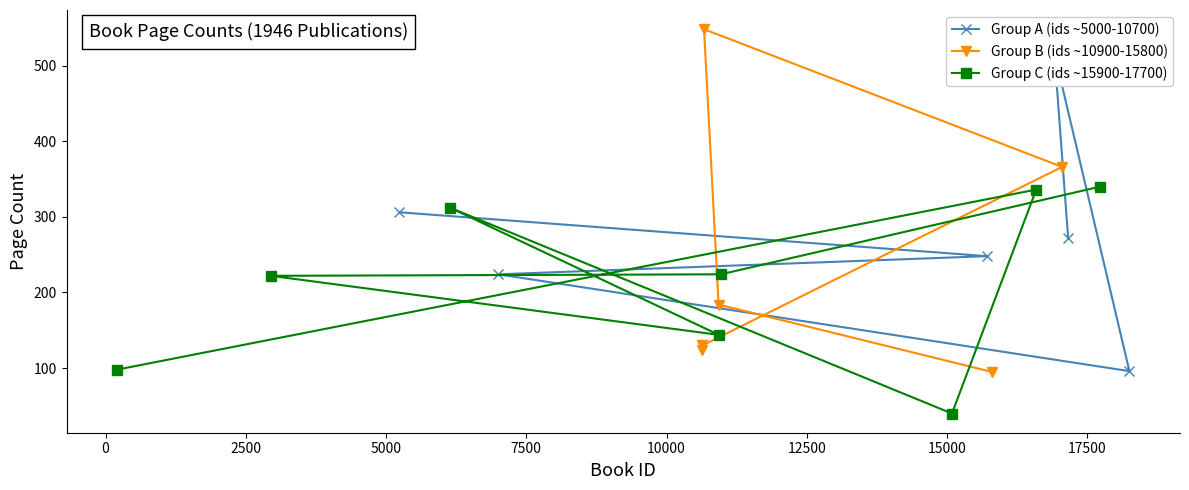

Reading left to right, list all the values displayed in this chart.

272	516	96	224	248	306	124	130	366	548	184	95	98	336	40	312	144	222	224	340